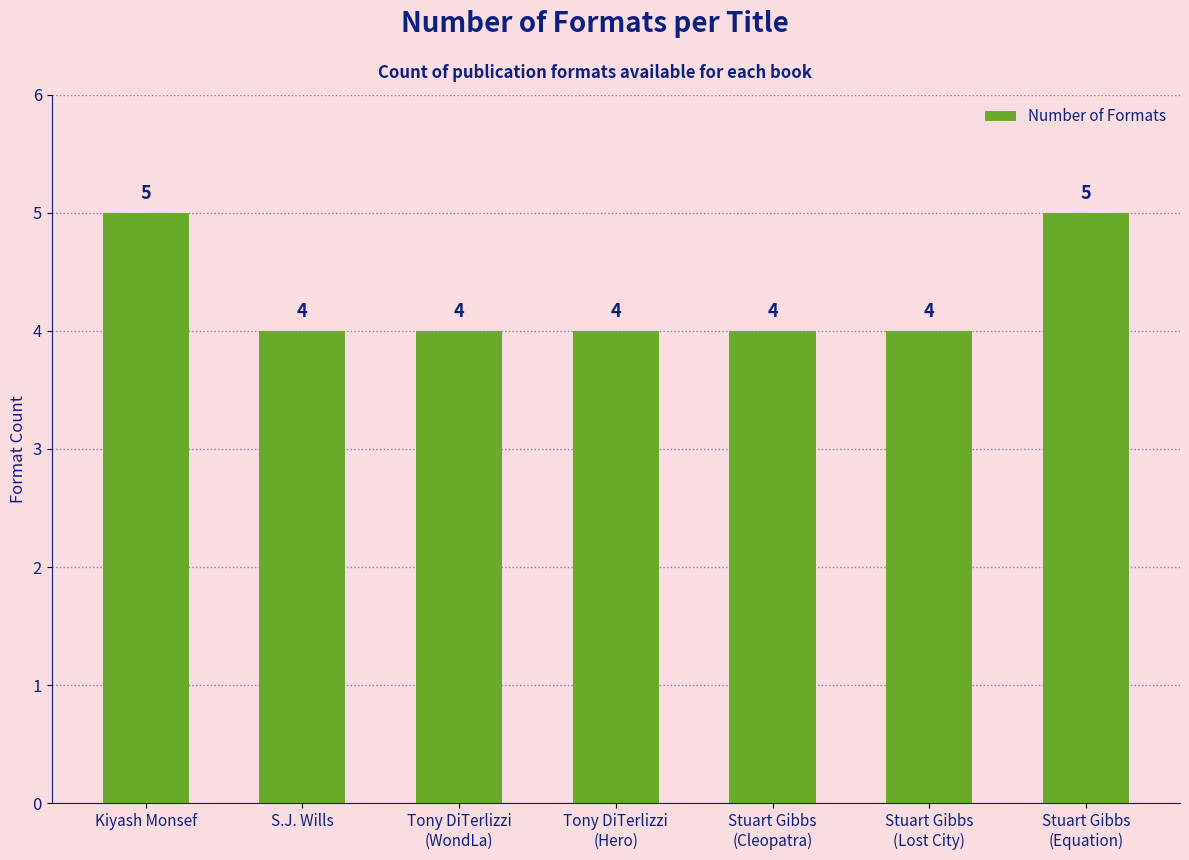

What is the greatest value displayed?

5